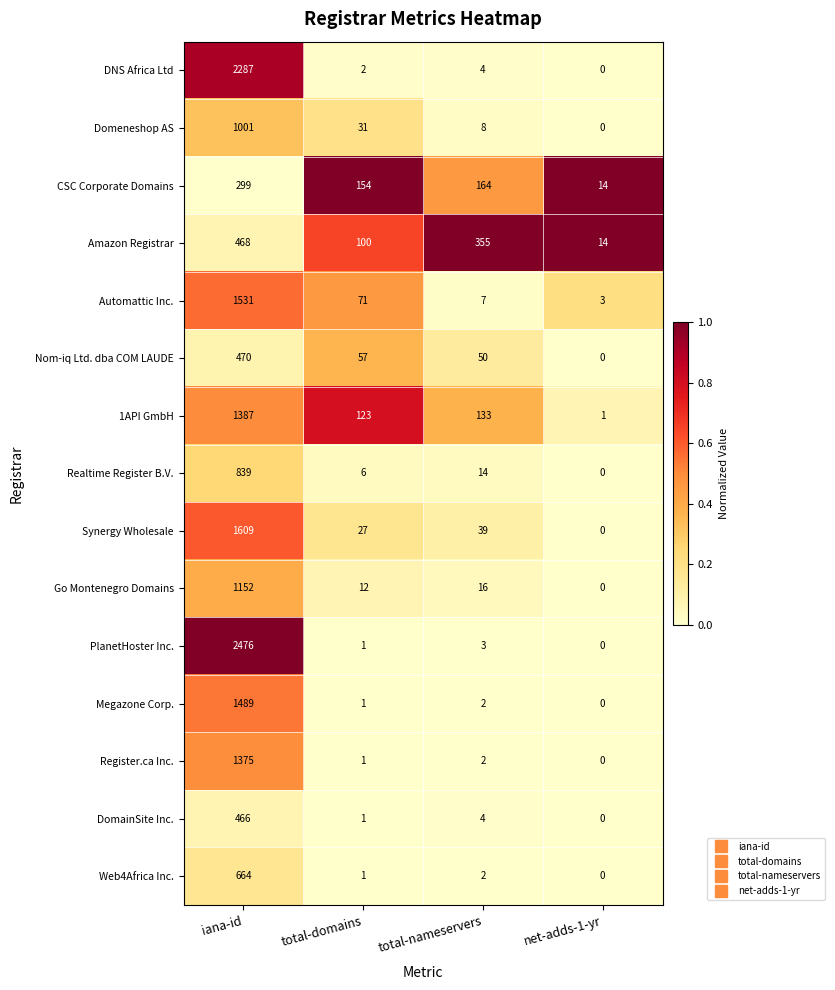

Rank the series at iana-id from lowest to highest value.

CSC Corporate Domains, DomainSite Inc., Amazon Registrar, Nom-iq Ltd. dba COM LAUDE, Web4Africa Inc., Realtime Register B.V., Domeneshop AS, Go Montenegro Domains, Register.ca Inc., 1API GmbH, Megazone Corp., Automattic Inc., Synergy Wholesale, DNS Africa Ltd, PlanetHoster Inc.